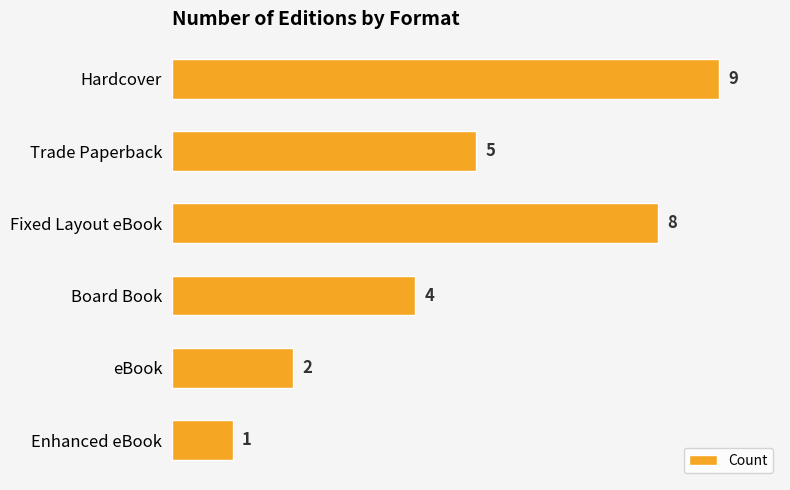

Approximately how many times larger is the value at Fixed Layout eBook compared to Board Book?

2.0